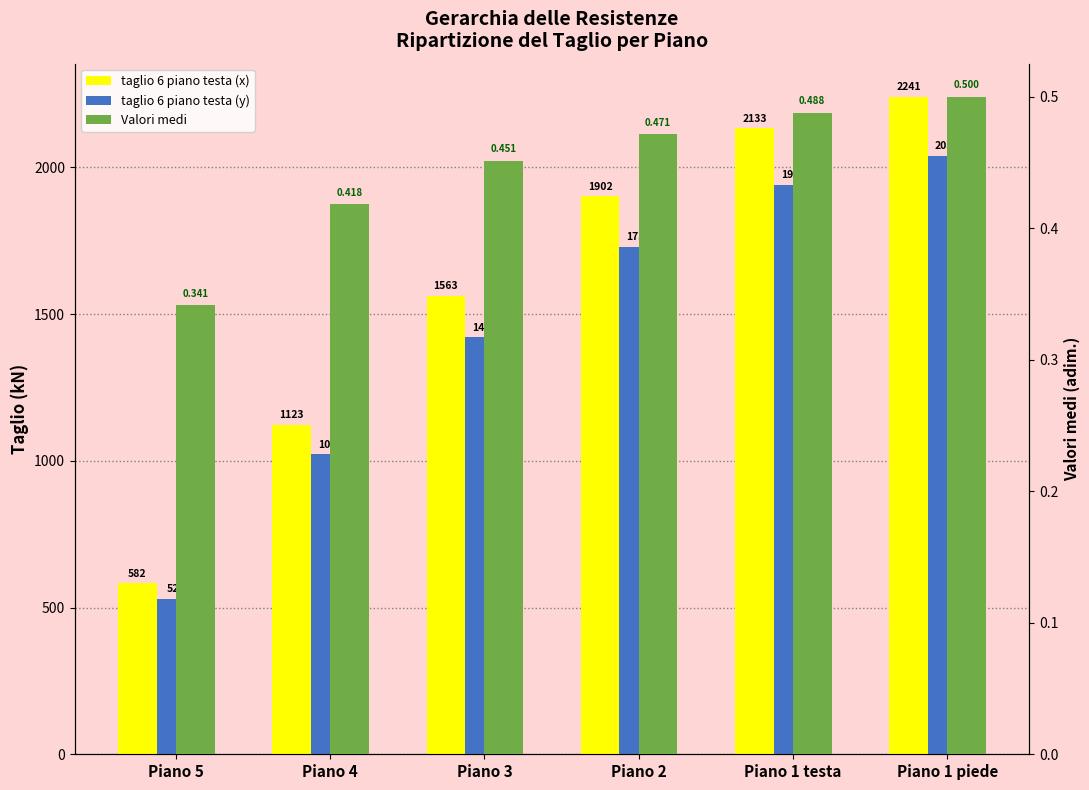

What is the difference between the maximum and minimum values in the Valori medi series?

0.2